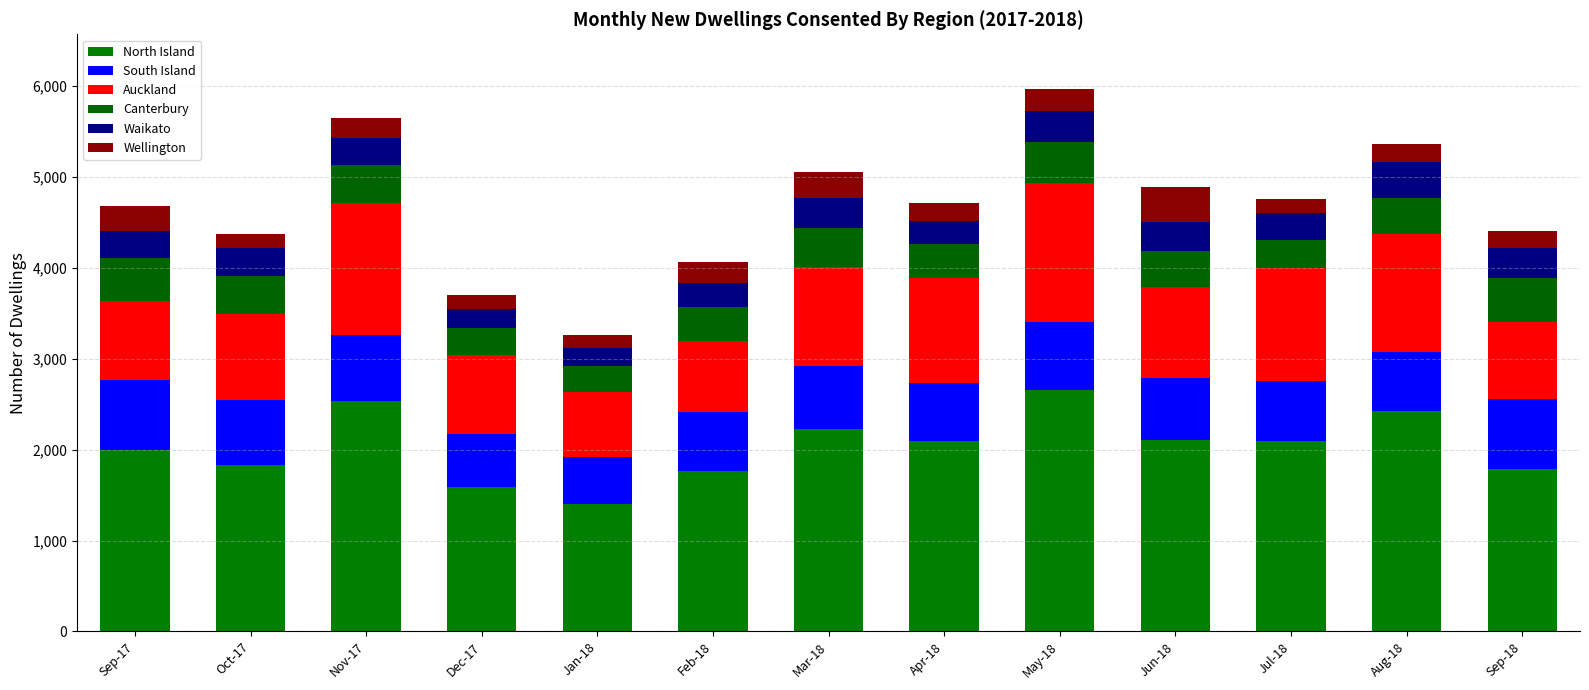

Between Nov-17 and Feb-18, which series saw the biggest shift?

North Island